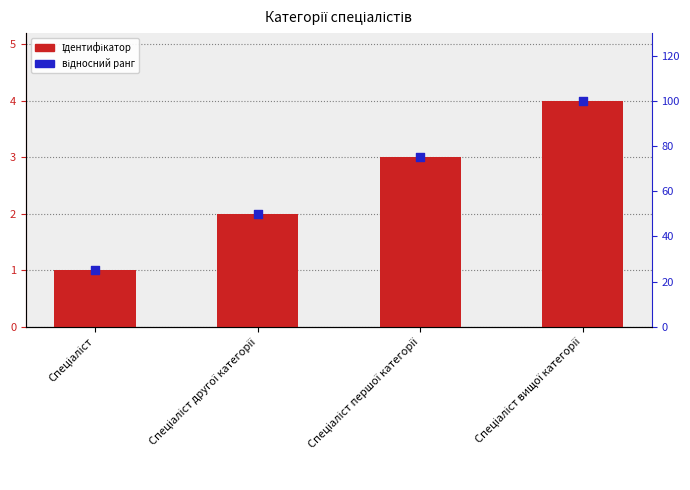

What is the total value across all series at Спеціаліст вищої категорії?

104